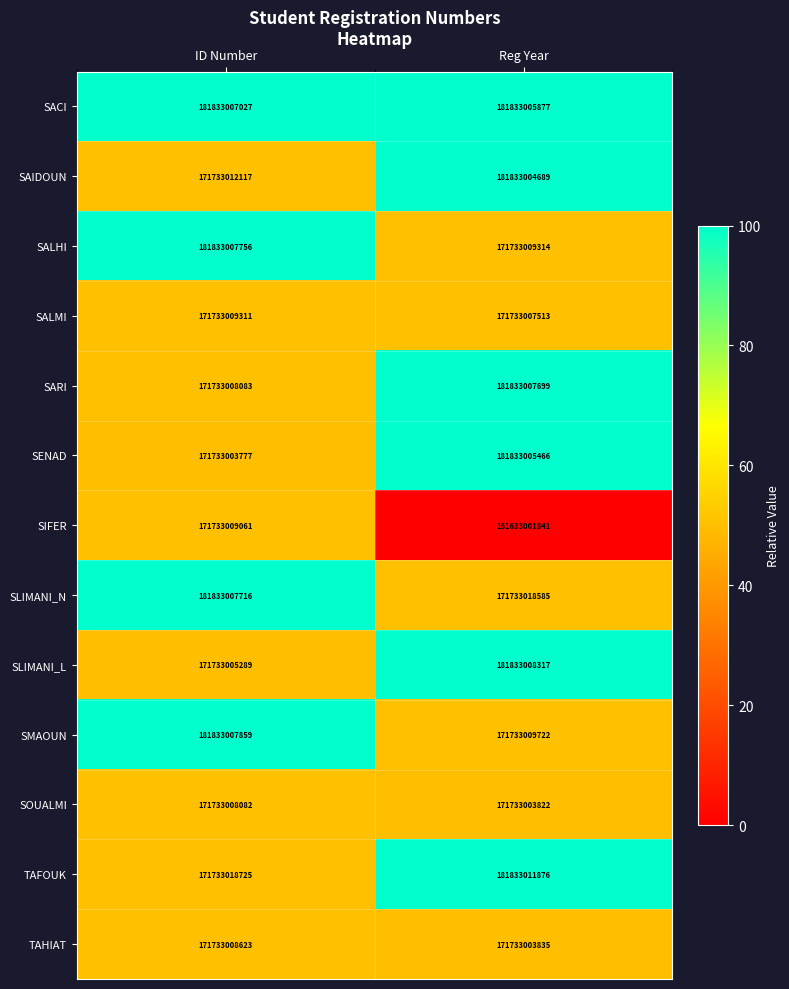

What is the sum of the SLIMANI_N values at Reg Year and ID Number?

353566026301